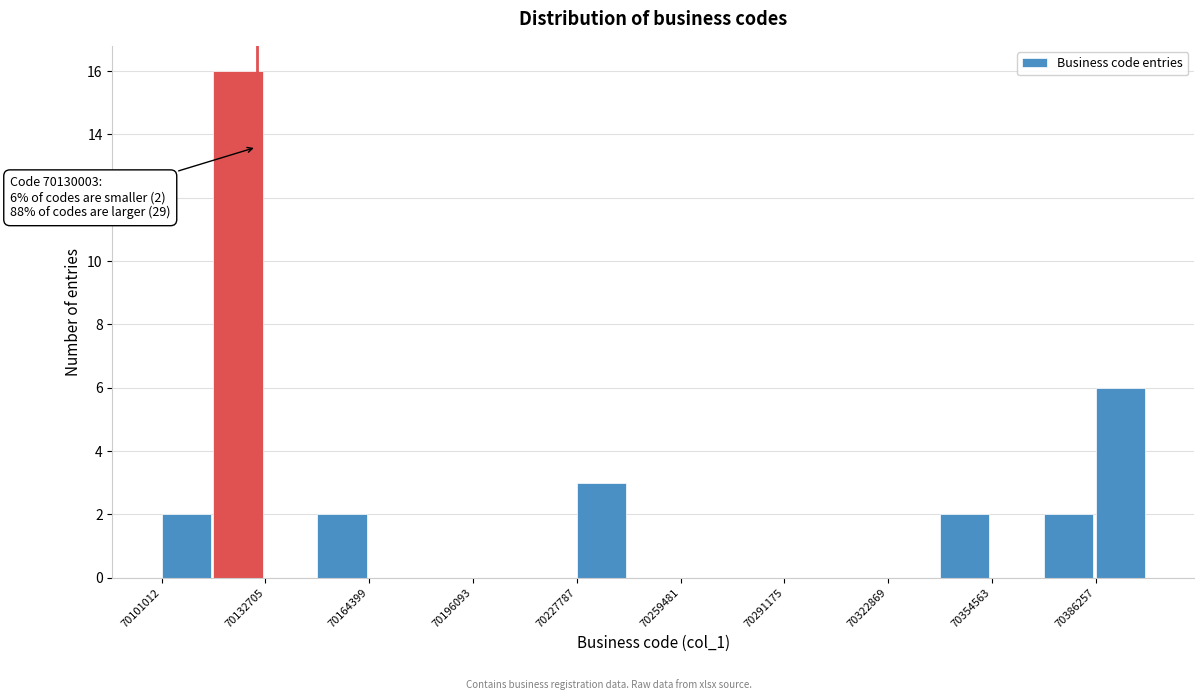

Around what value on the x-axis is the tallest bar? Give the approximate position of its centre, as read against the axis.

70125000